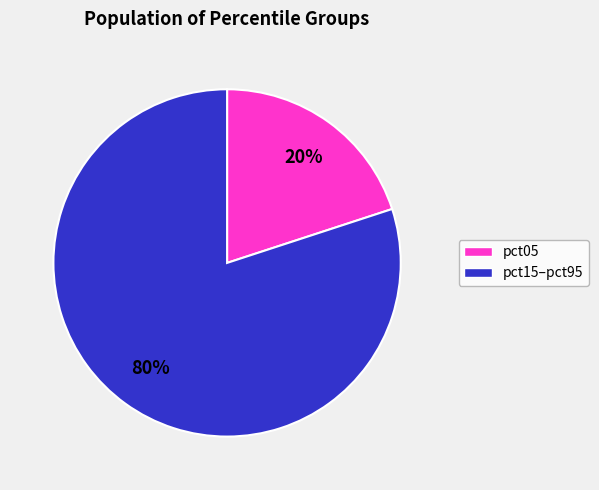

Does any single category account for the majority?

Yes